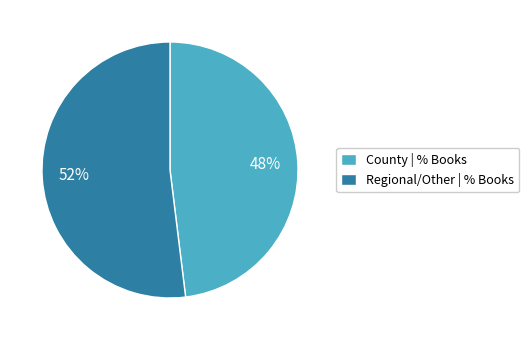

To the nearest percent, what is the average slice percentage?

50%